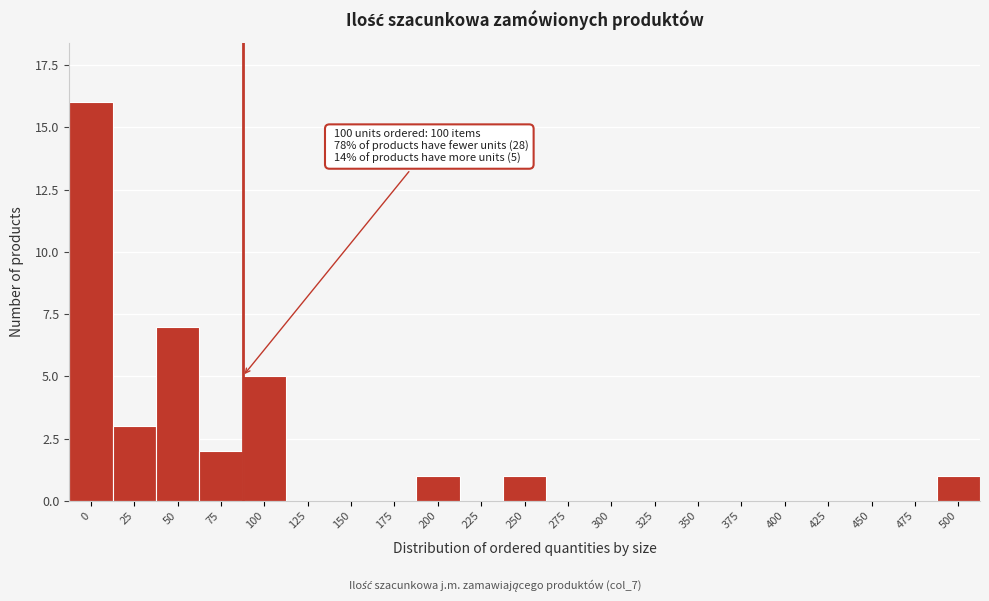

Reading right to left, extract all data points from this chart.

500=1	475=0	450=0	425=0	400=0	375=0	350=0	325=0	300=0	275=0	250=1	225=0	200=1	175=0	150=0	125=0	100=5	75=2	50=7	25=3	0=16